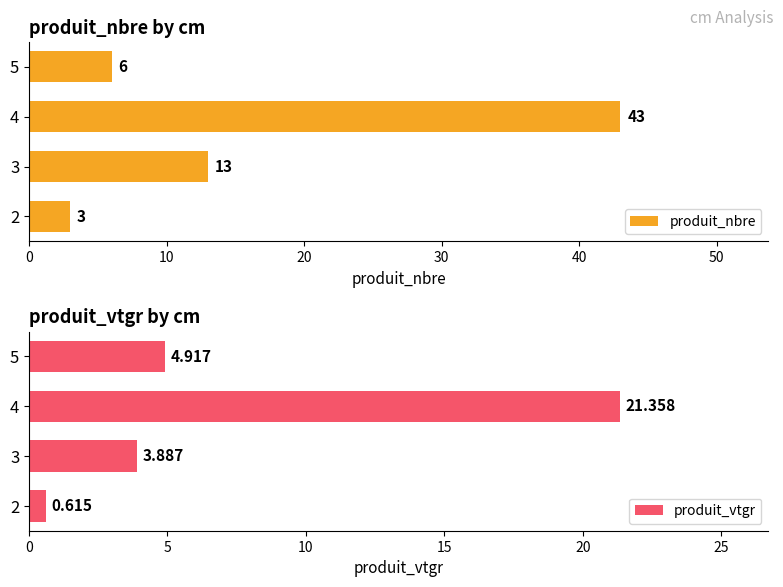

What is the difference between the second highest and second lowest values in the produit_nbre series?

7